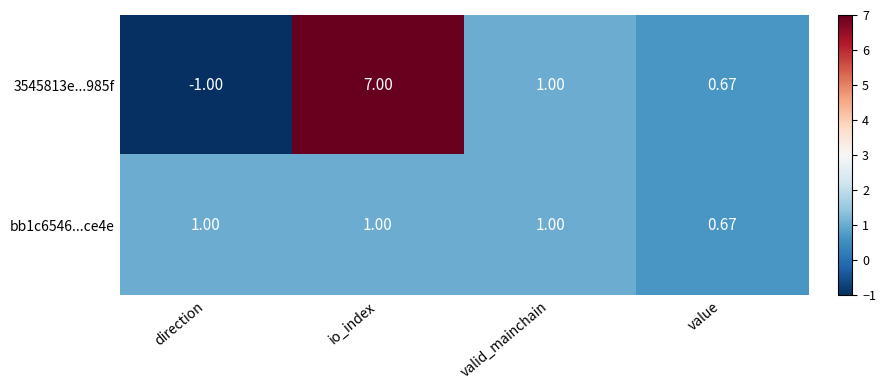

At which label does bb1c6546...ce4e reach its minimum?

value